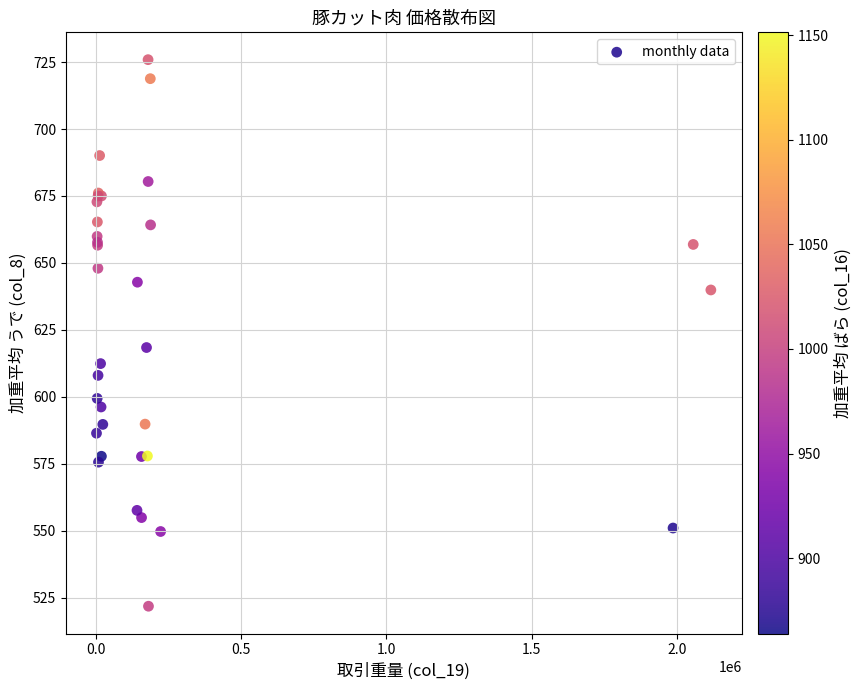

What Y value in the scatter plot is closest to 623?

618.4